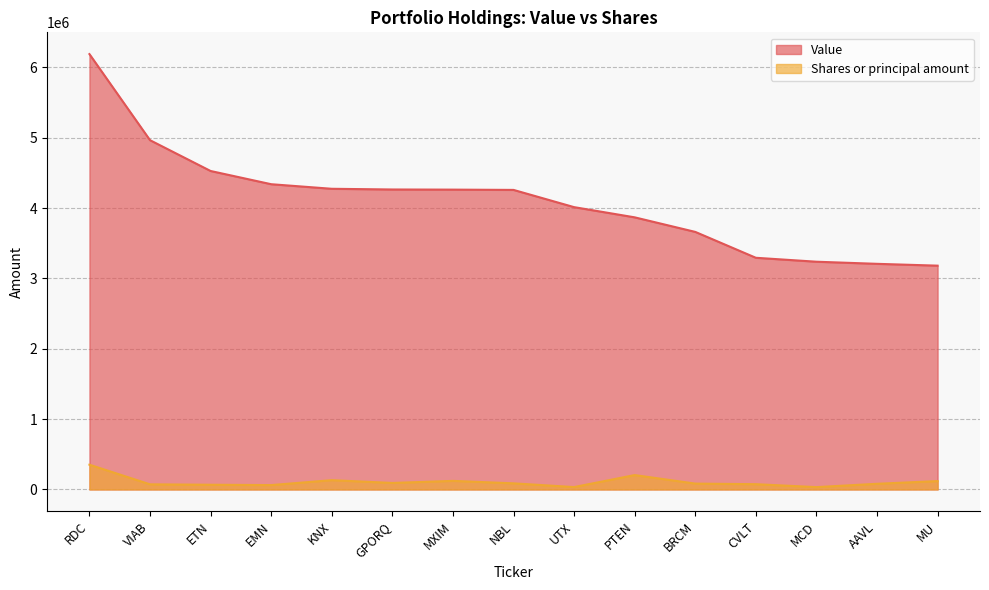

Which series has the largest range (max minus min)?

Value